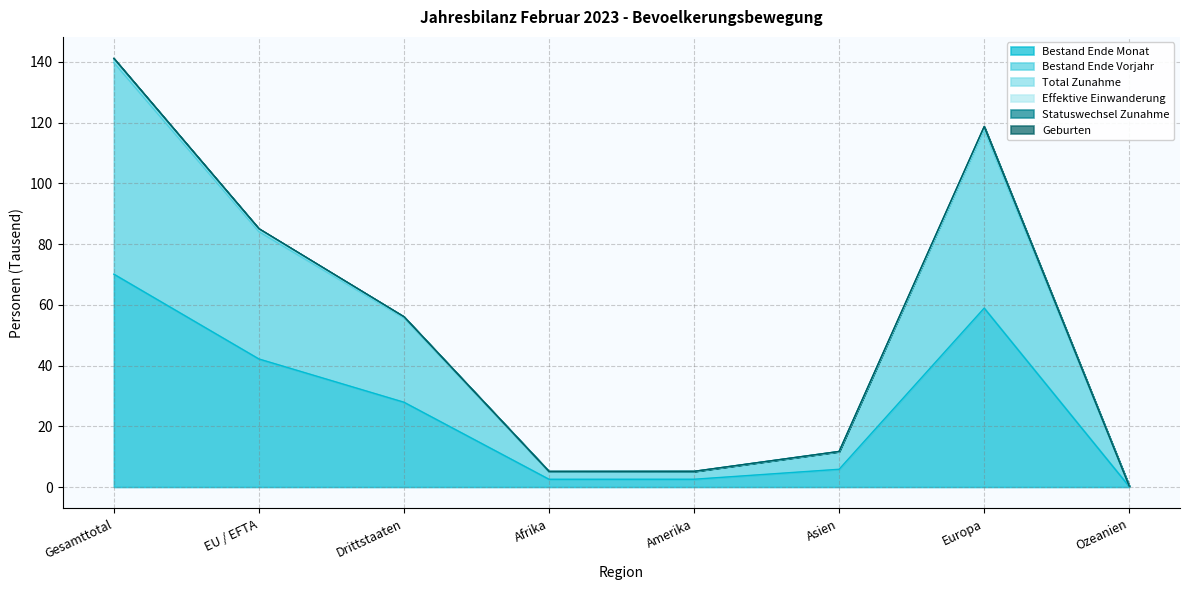

How many values in the Geburten series are below 56?

4